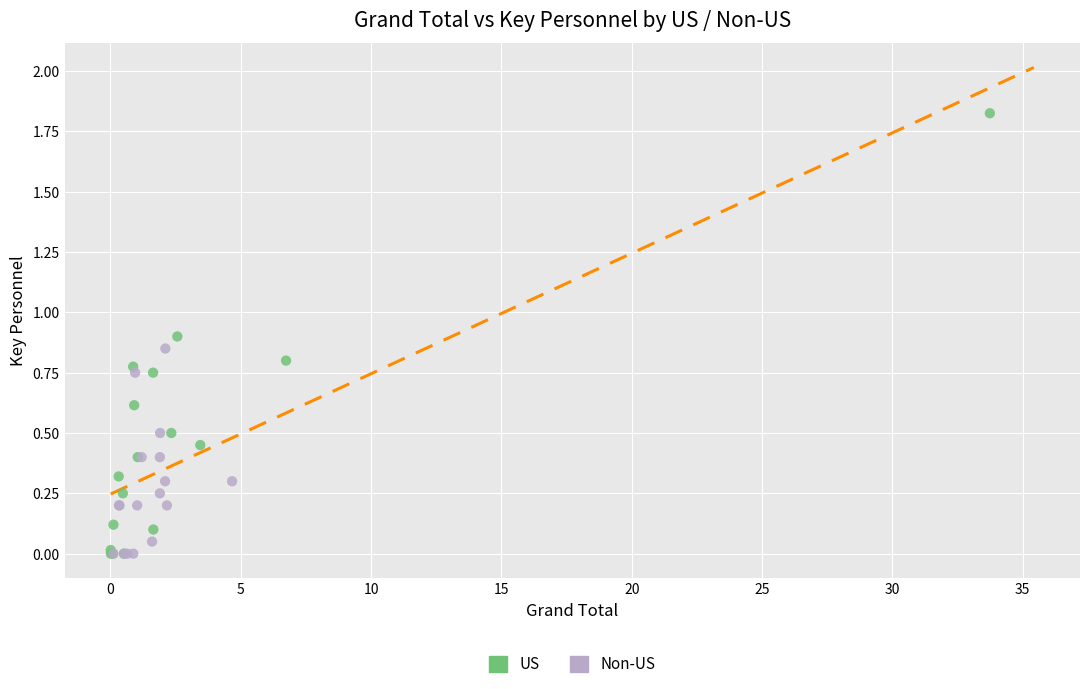

Which series has the largest Y range (max minus min)?

US